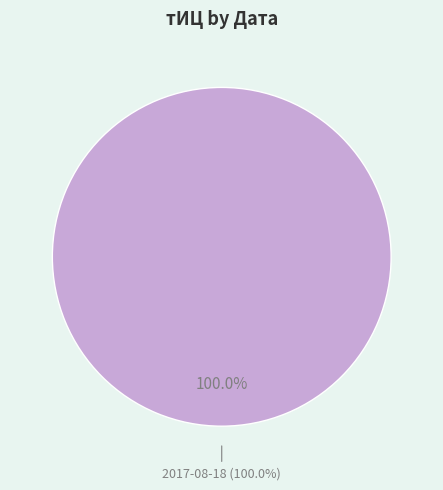

Which category accounts for the majority?

2017-08-18